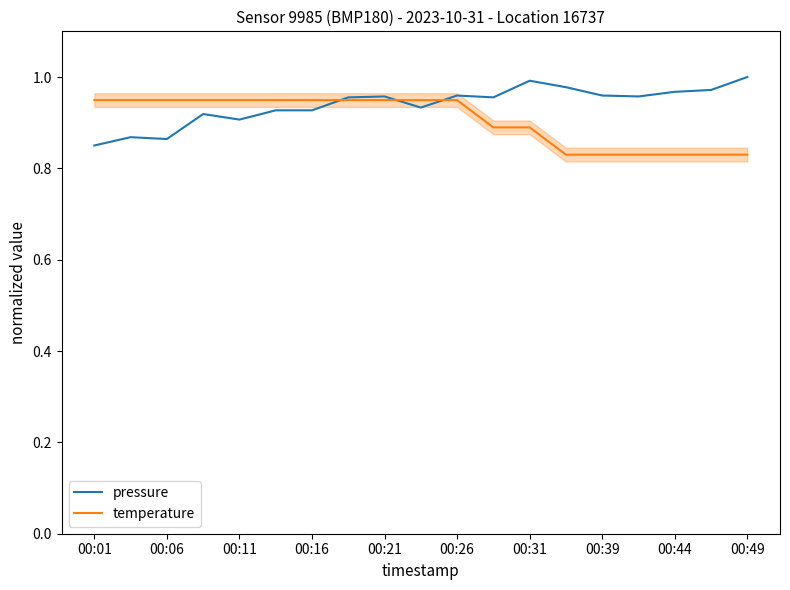

What is the value of the pressure point at the 12th from the left?

1.0